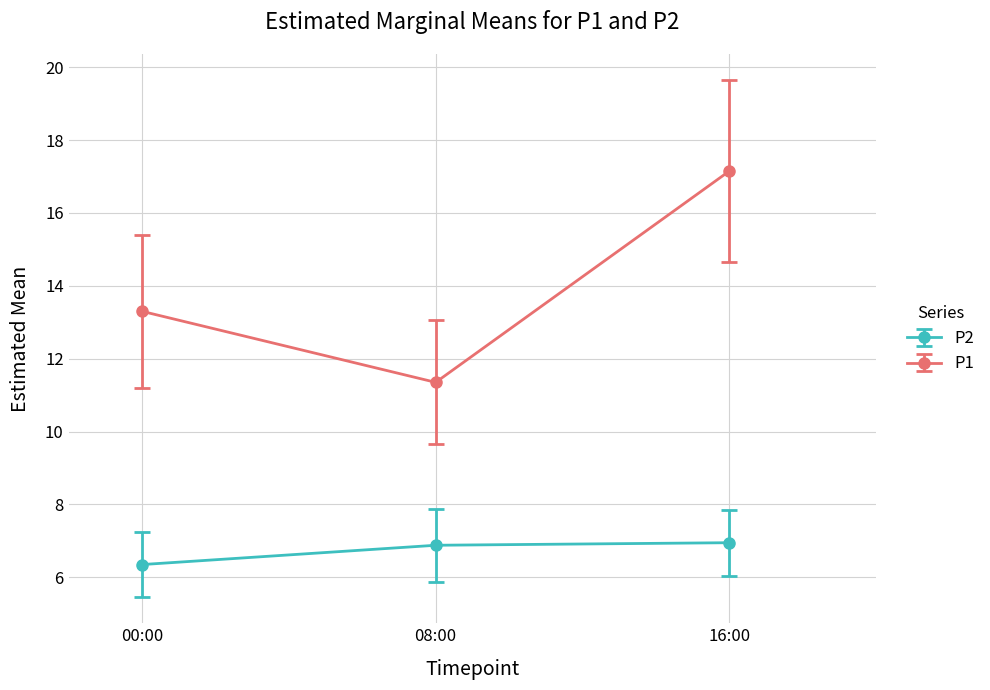

List the series in order of their peak value, highest first.

P1, P2